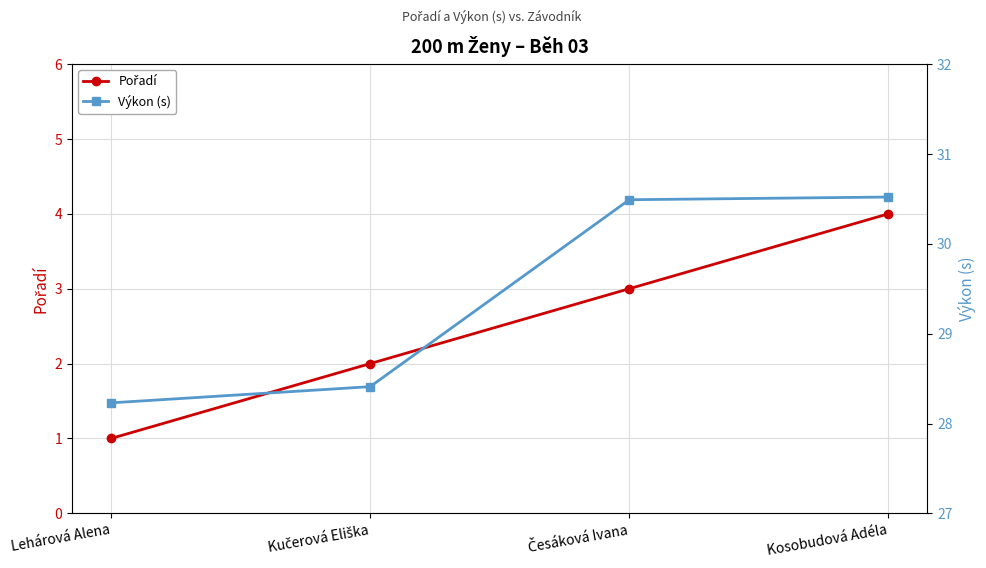

Rank the categories by Pořadí value from lowest to highest.

Lehárová Alena, Kučerová Eliška, Česáková Ivana, Kosobudová Adéla